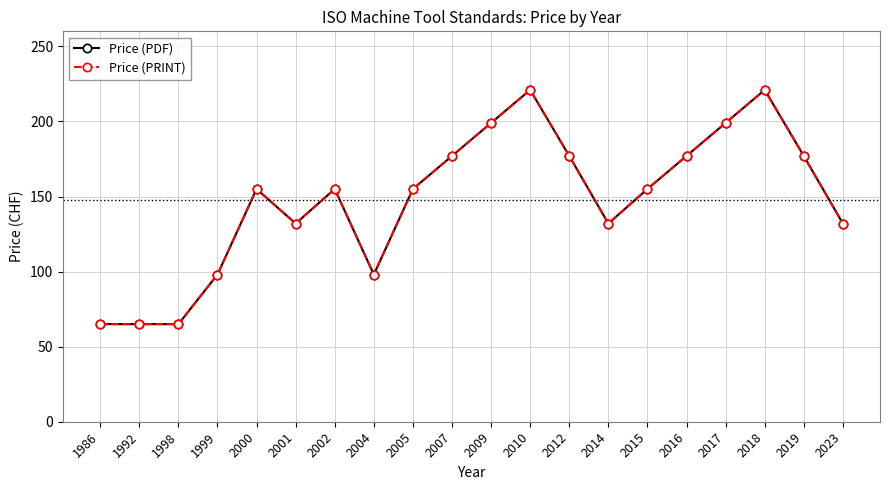

Does the chart have visible grid lines?

Yes